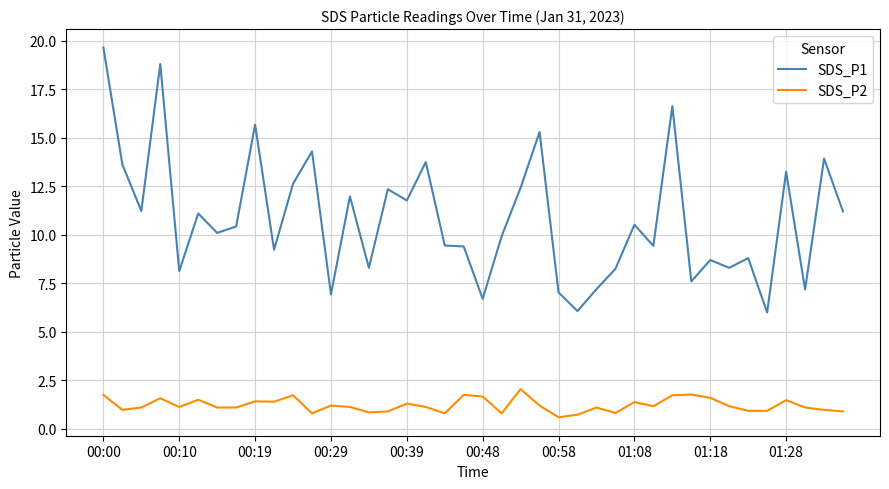

True or false: SDS_P1 and SDS_P2 cross at least once.

False